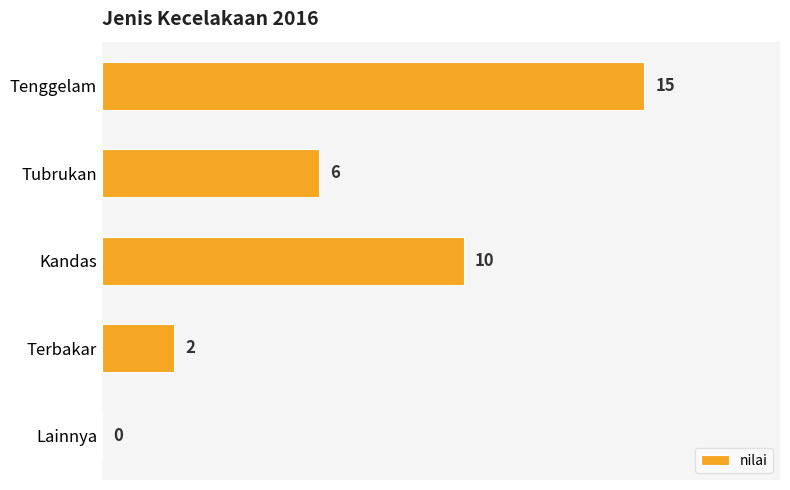

The value at Tenggelam is 27. True or false?

False